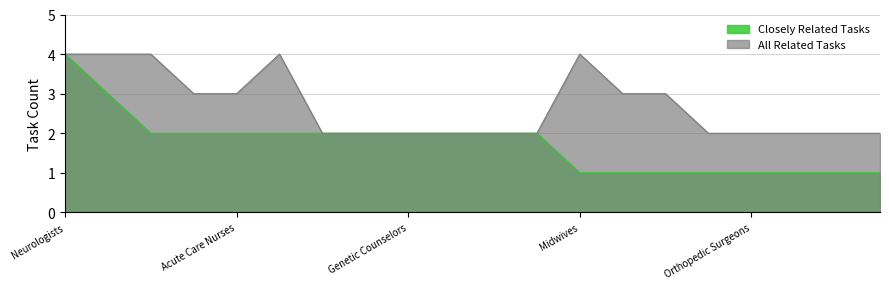

True or false: Closely Related Tasks has more than 0 interior local peaks.

False